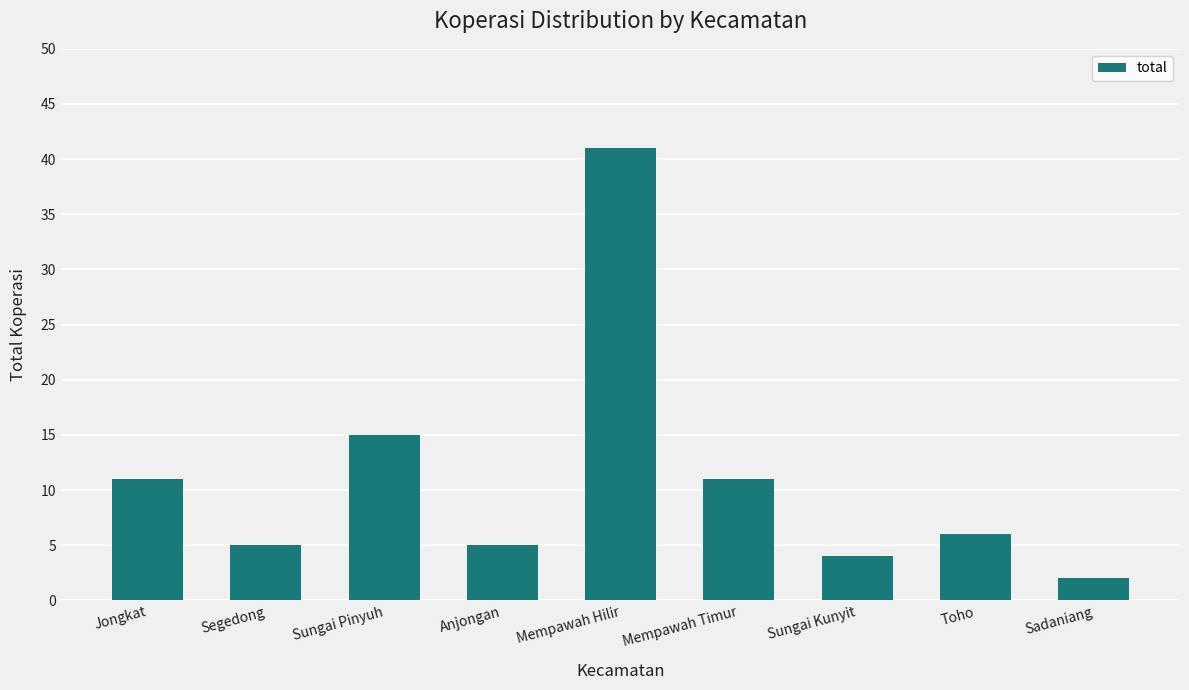

How many bars are there in total?

9